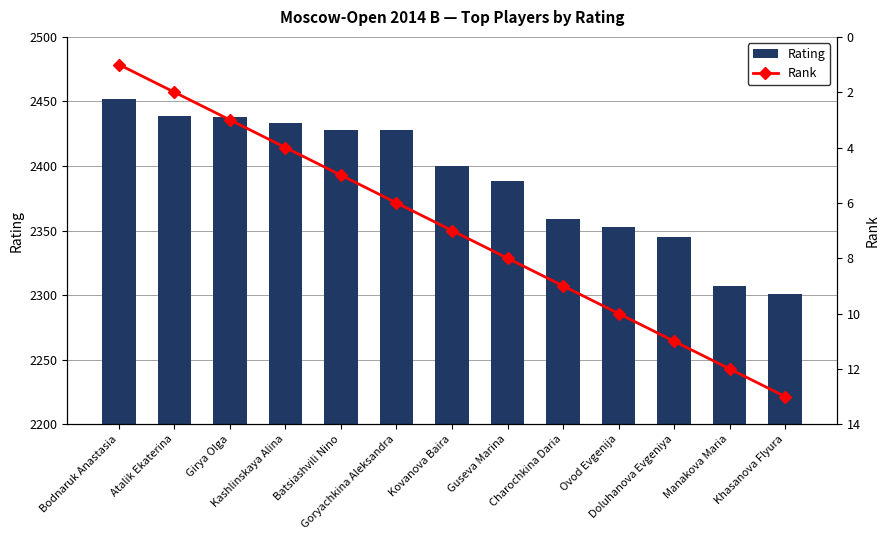

What is the sum of the Rating values at Kashlinskaya Alina and Batsiashvili Nino?

4861